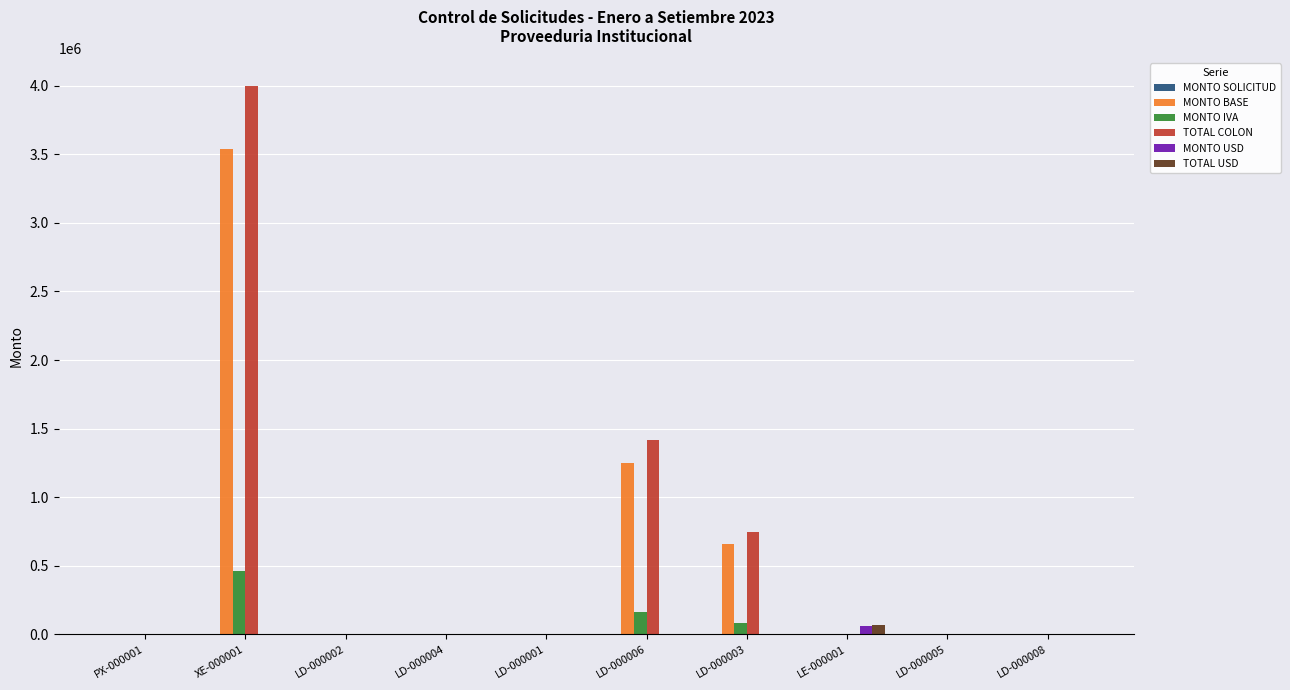

Where is MONTO IVA nearest to the value 230088?

LD-000006